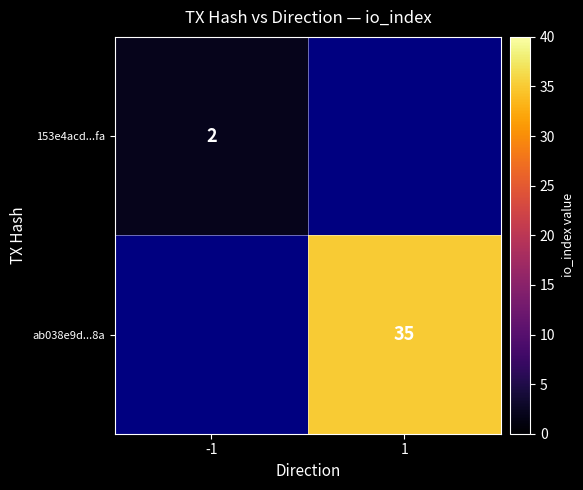

Is the value of ab038e9d...8a at 1 greater than the value of 153e4acd...fa at -1?

Yes